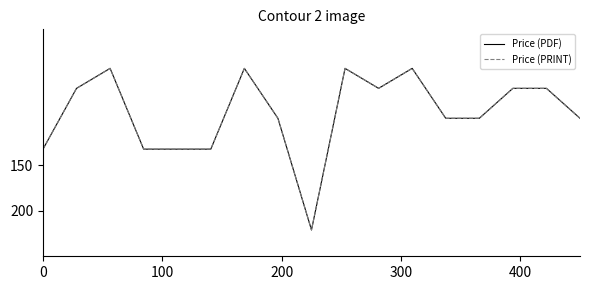

Does the chart display data point markers on the line(s)?

No